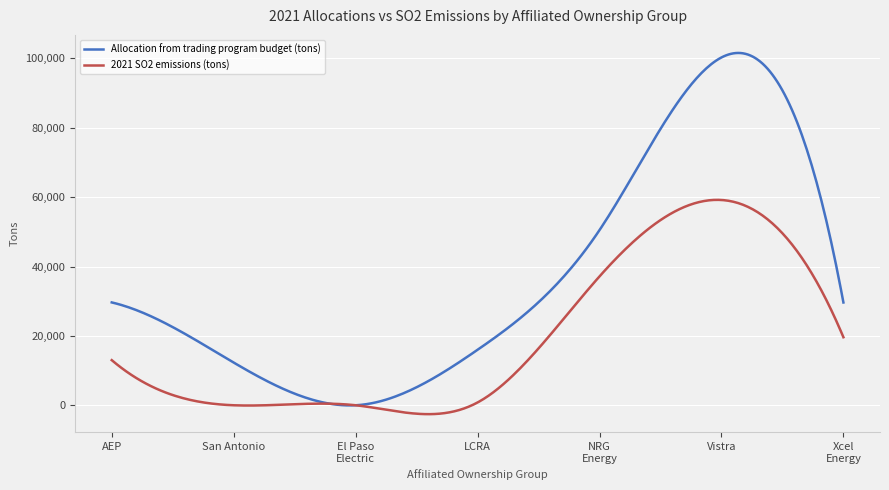

Which series has the largest total across all categories?

Allocation from trading program budget (tons)